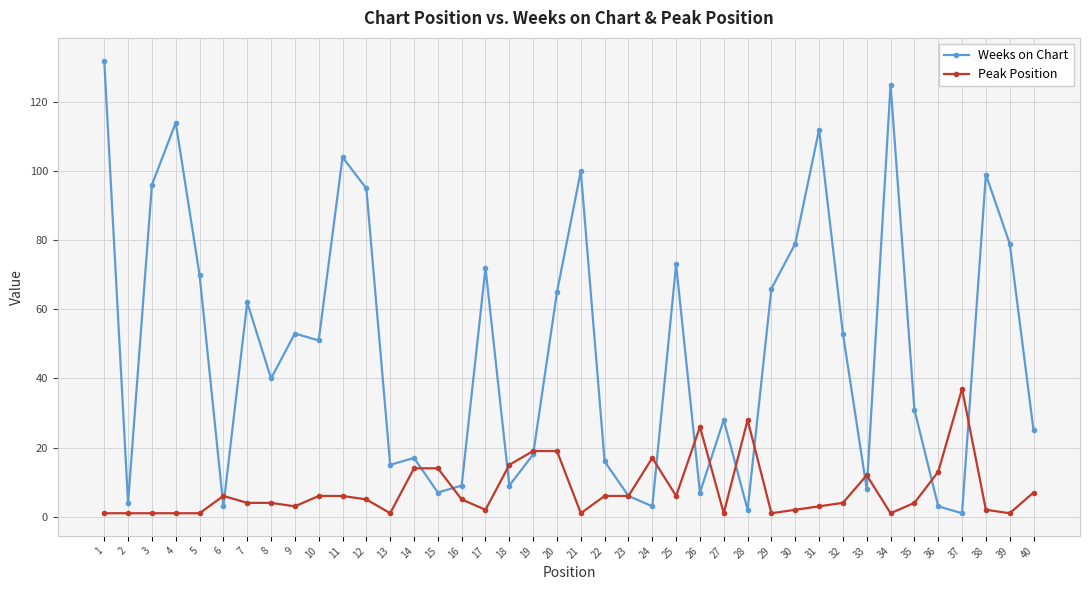

How many lines are shown in the chart?

2